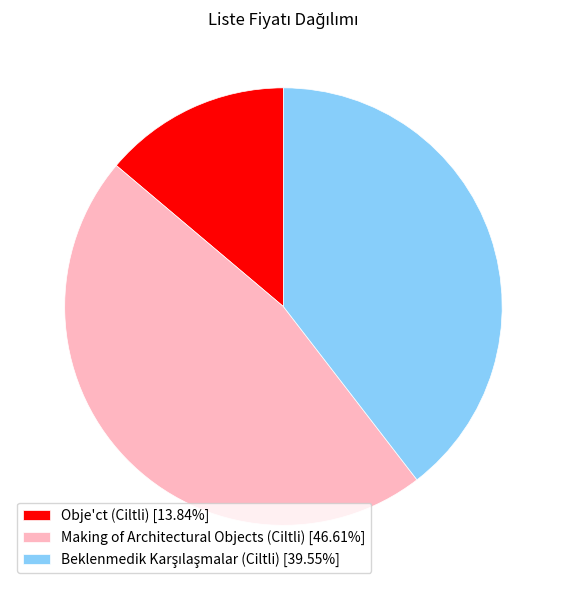

Which slice is the smallest?

Obje'ct (Ciltli)